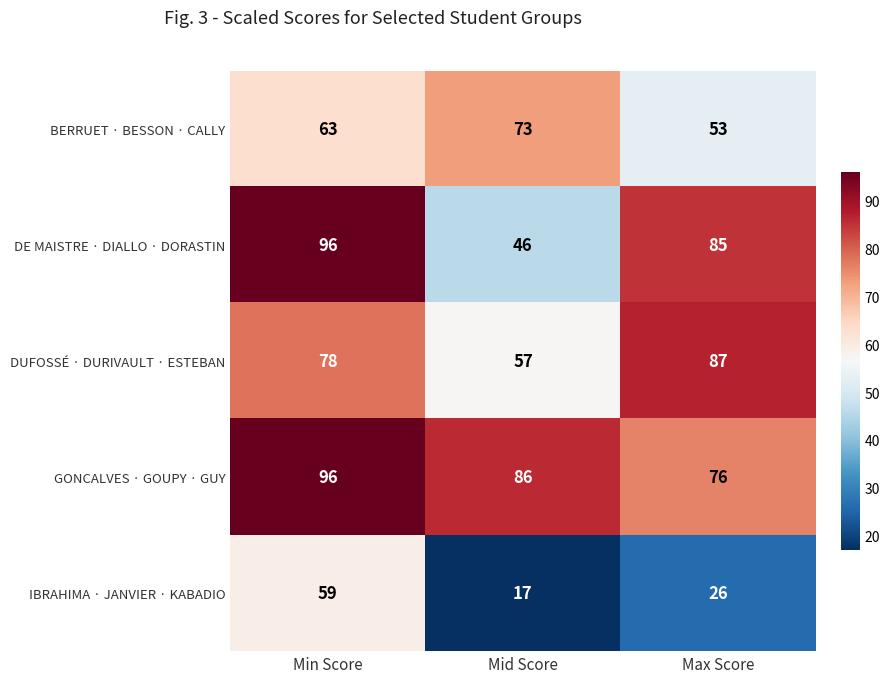

Reading right to left, transcribe all the data shown in this chart.

BERRUET · BESSON · CALLY: Max Score=53	Mid Score=73	Min Score=63
DE MAISTRE · DIALLO · DORASTIN: Max Score=85	Mid Score=46	Min Score=96
DUFOSSÉ · DURIVAULT · ESTEBAN: Max Score=87	Mid Score=57	Min Score=78
GONCALVES · GOUPY · GUY: Max Score=76	Mid Score=86	Min Score=96
IBRAHIMA · JANVIER · KABADIO: Max Score=26	Mid Score=17	Min Score=59